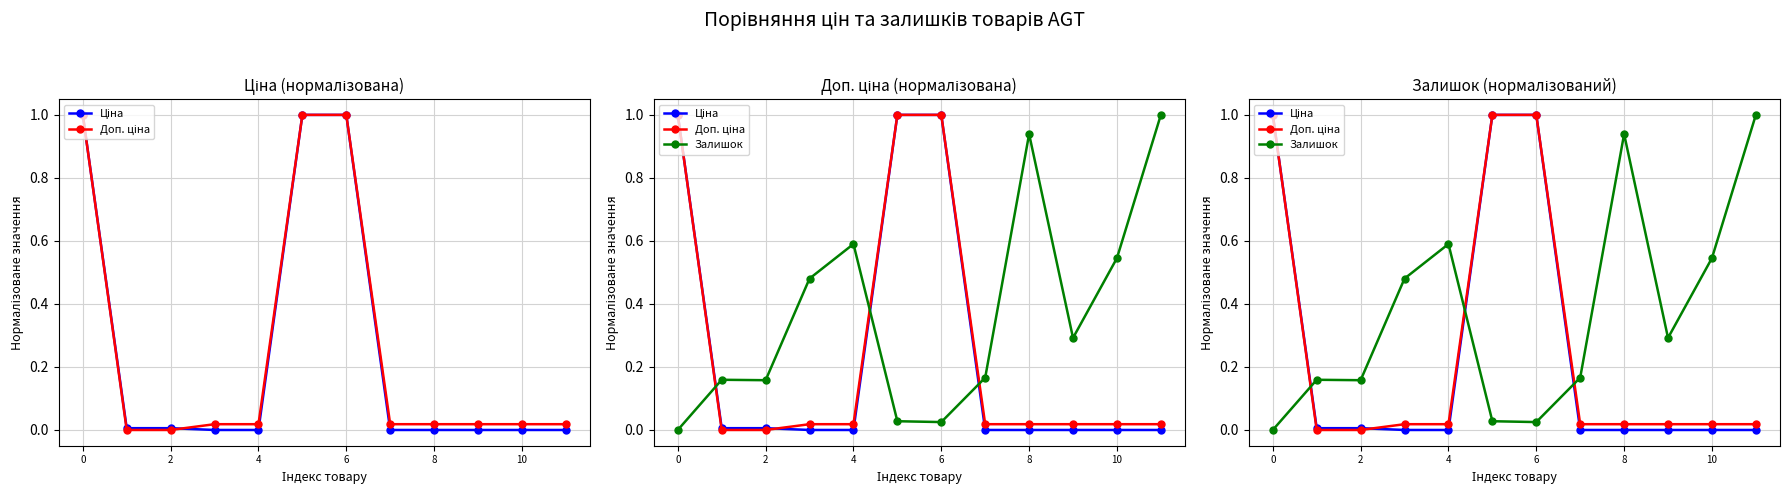

Which series has the largest total across all categories?

Залишок